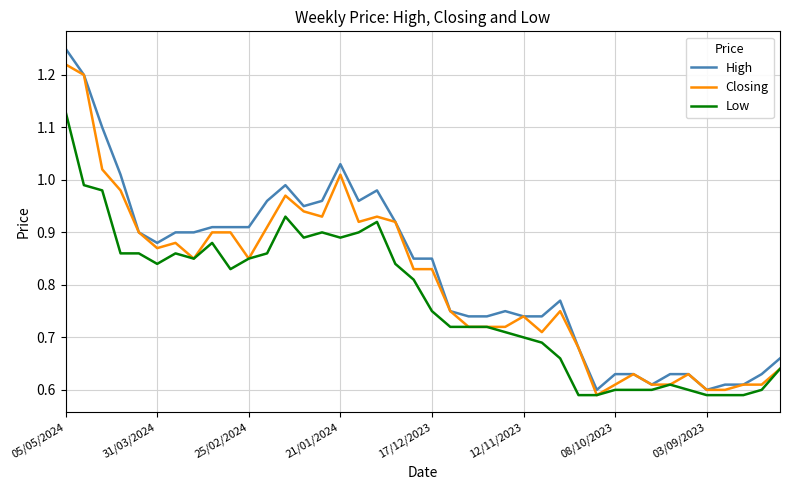

Rank the series by their average value, from lowest to highest.

Low, Closing, High